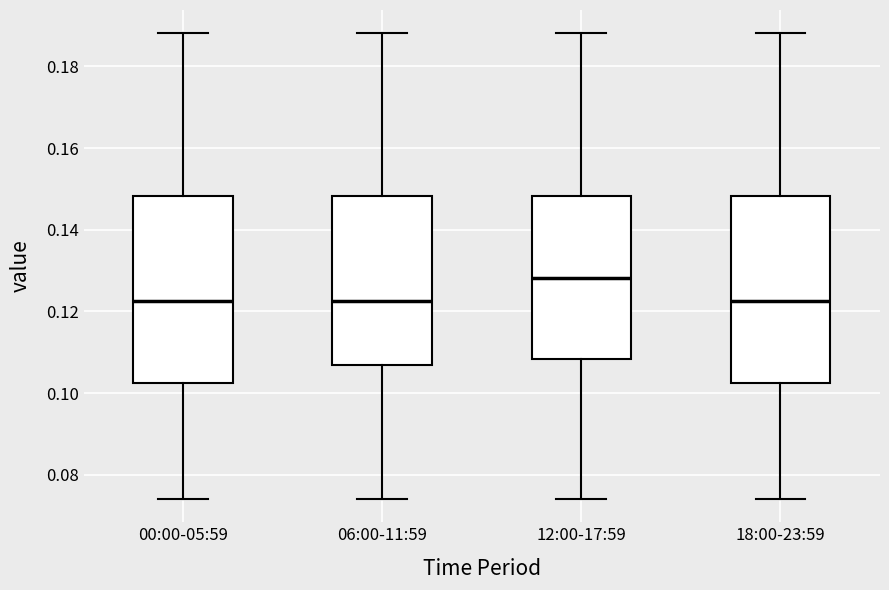

Reading left to right, transcribe this box plot: for each box, give where its median line is, the range the box spans, and where its two whiskers end, as read against the y-axis. The values are not printed on the chart, so give them approximately, as read against the axis.

00:00-05:59: median 0.122, box 0.102 to 0.148, whiskers 0.074 to 0.188
06:00-11:59: median 0.122, box 0.106 to 0.148, whiskers 0.074 to 0.188
12:00-17:59: median 0.128, box 0.108 to 0.148, whiskers 0.074 to 0.188
18:00-23:59: median 0.122, box 0.102 to 0.148, whiskers 0.074 to 0.188